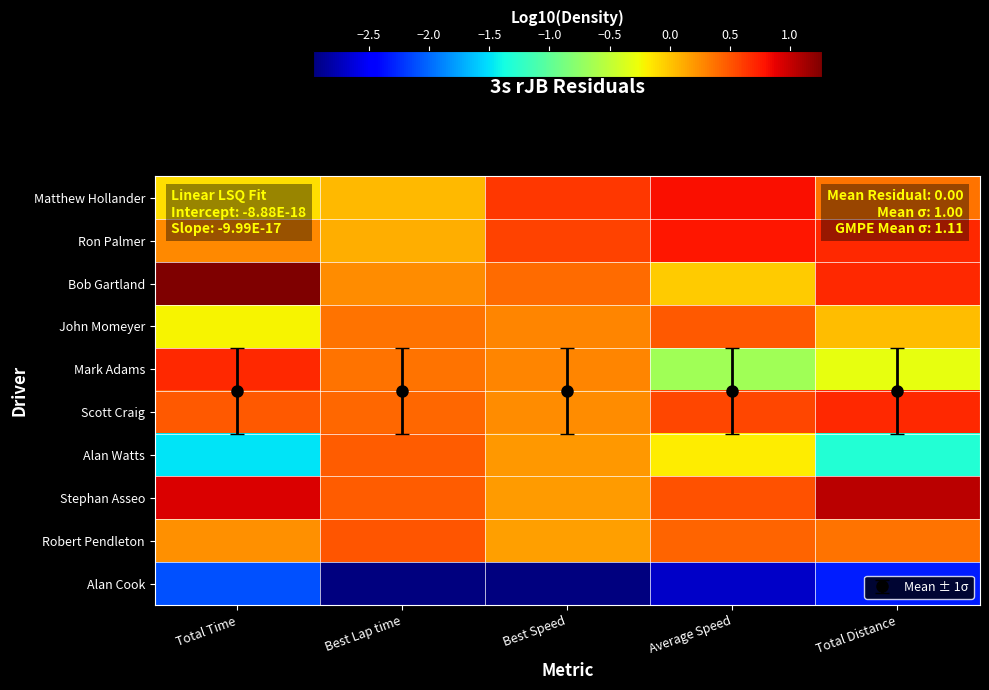

Is it true that Mark Adams equals 0.4 at Best Lap time?

True